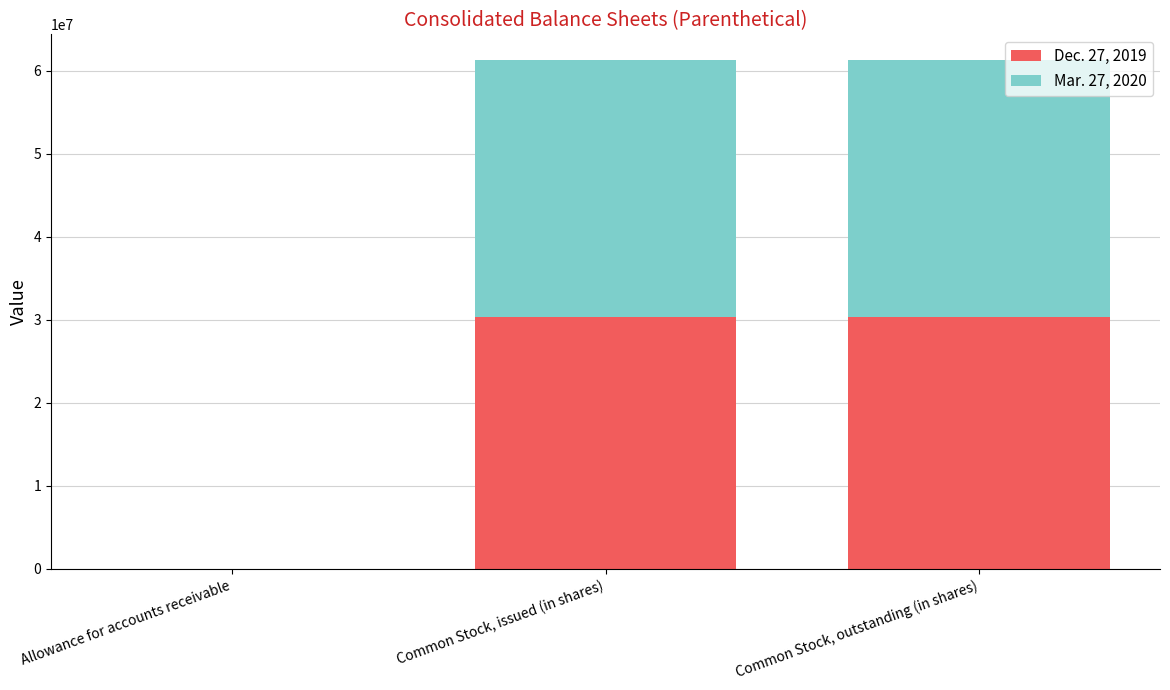

What is the total value across all series at Common Stock, issued (in shares)?

61331683